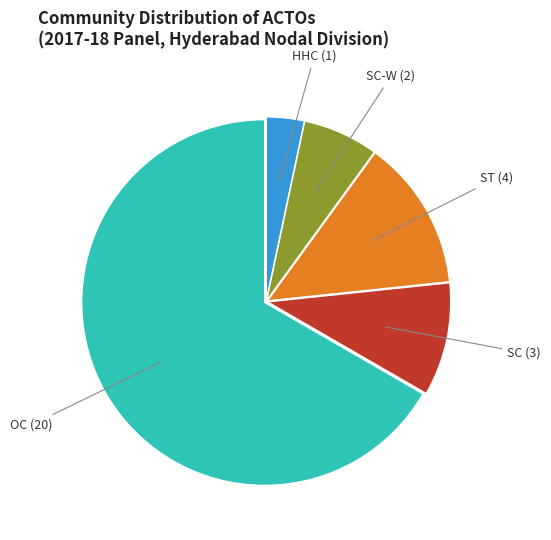

Does any single category account for the majority?

Yes